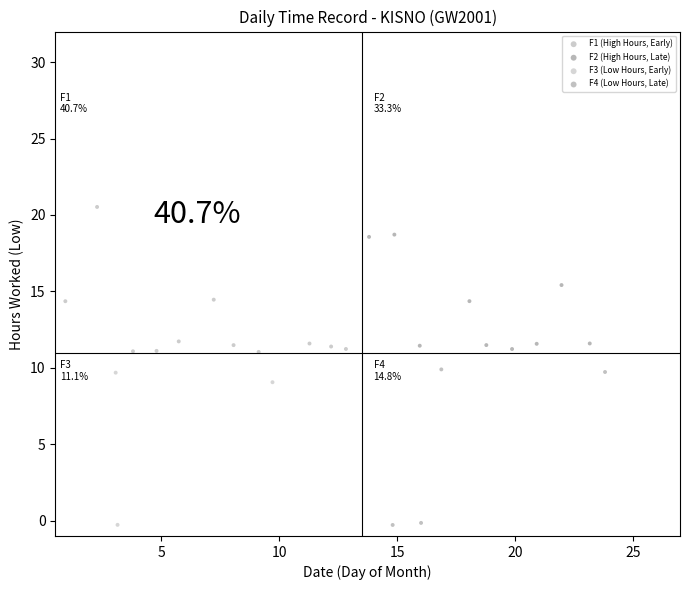

Which series reaches the maximum Y coordinate?

F1 (High Hours, Early)